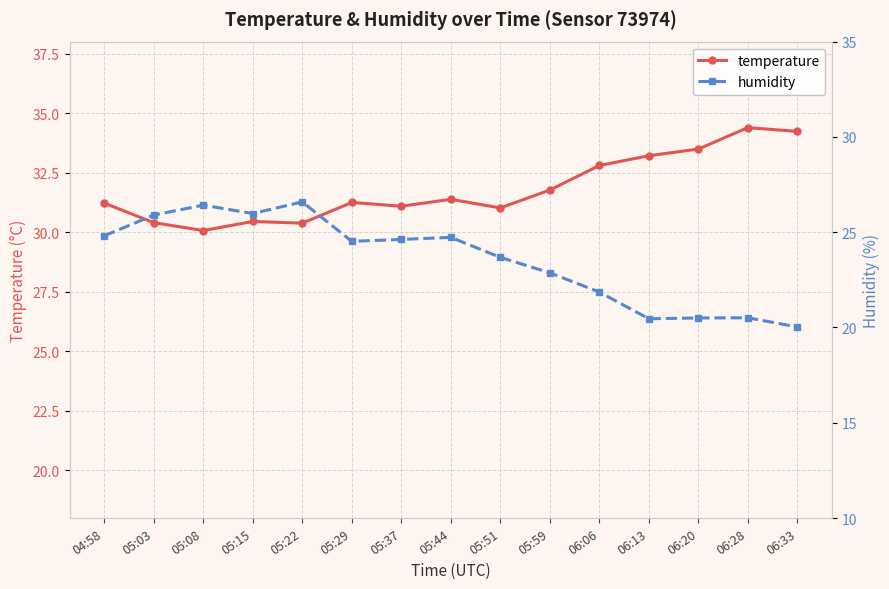

Where is humidity nearest to the value 23?

05:59